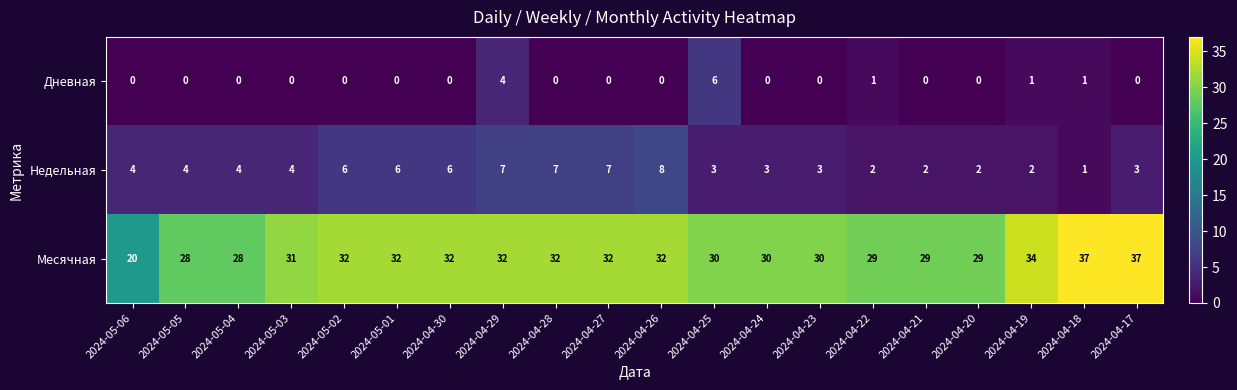

What is the spread (max minus min) of values at 2024-04-18?

36